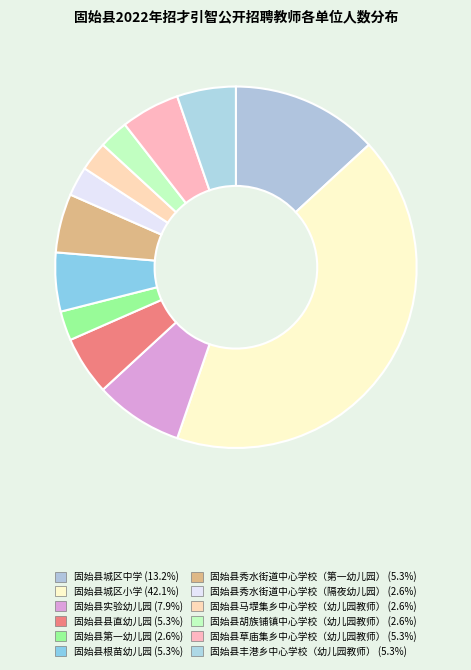

Does any single category account for the majority?

No